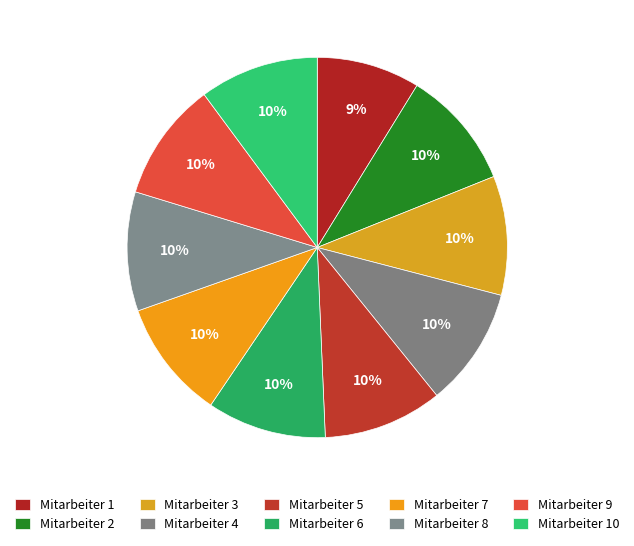

Rank the categories by value from lowest to highest.

Mitarbeiter 1, Mitarbeiter 2, Mitarbeiter 3, Mitarbeiter 4, Mitarbeiter 5, Mitarbeiter 6, Mitarbeiter 7, Mitarbeiter 8, Mitarbeiter 9, Mitarbeiter 10